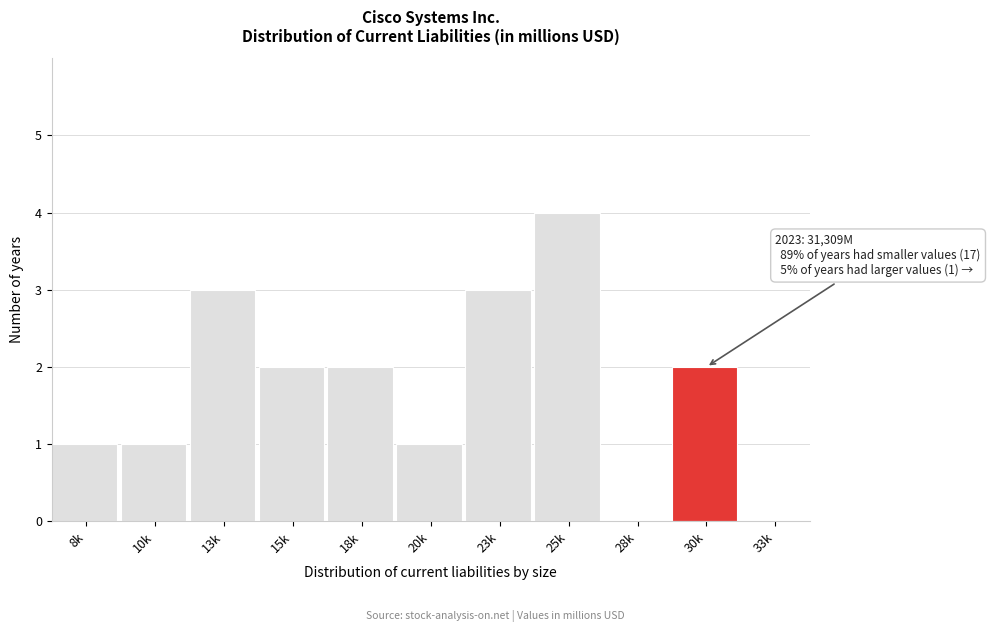

Reading left to right, extract all data points from this chart.

8k=1	10k=1	13k=3	15k=2	18k=2	20k=1	23k=3	25k=4	28k=0	30k=2	33k=0